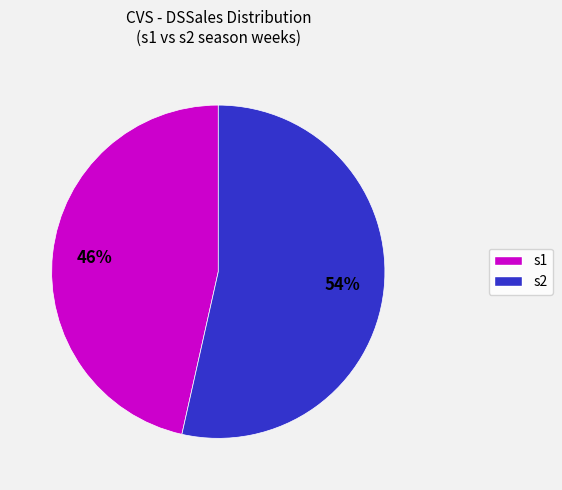

Count the number of slices in the pie.

2